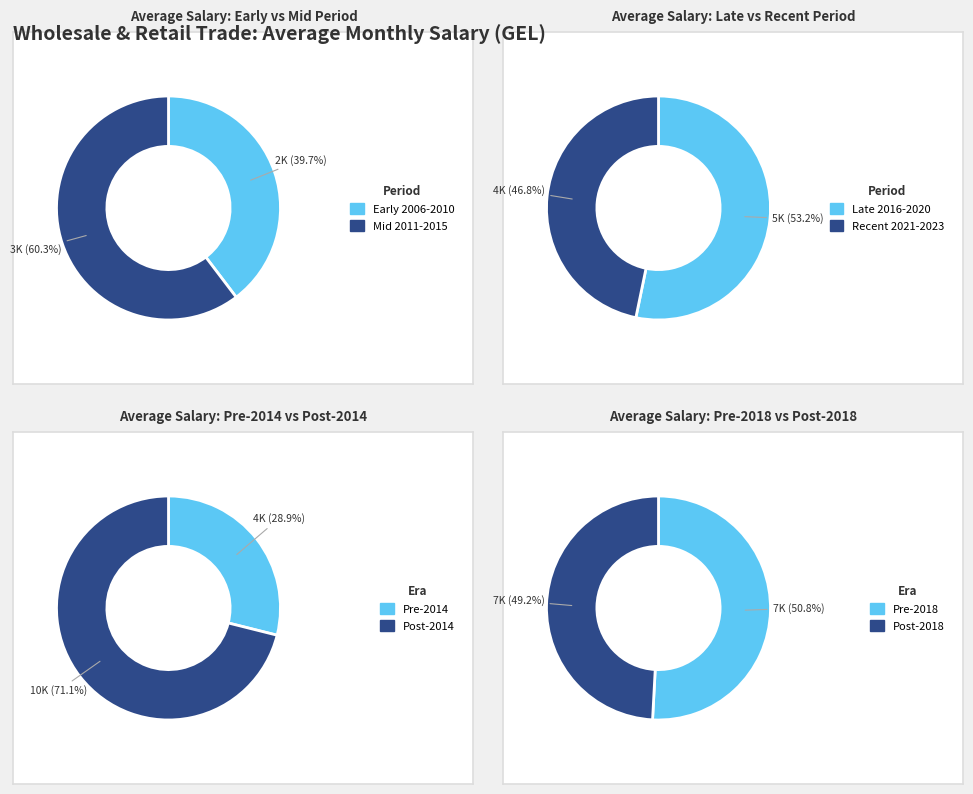

Between 2006 and 2014, which is larger?

2014